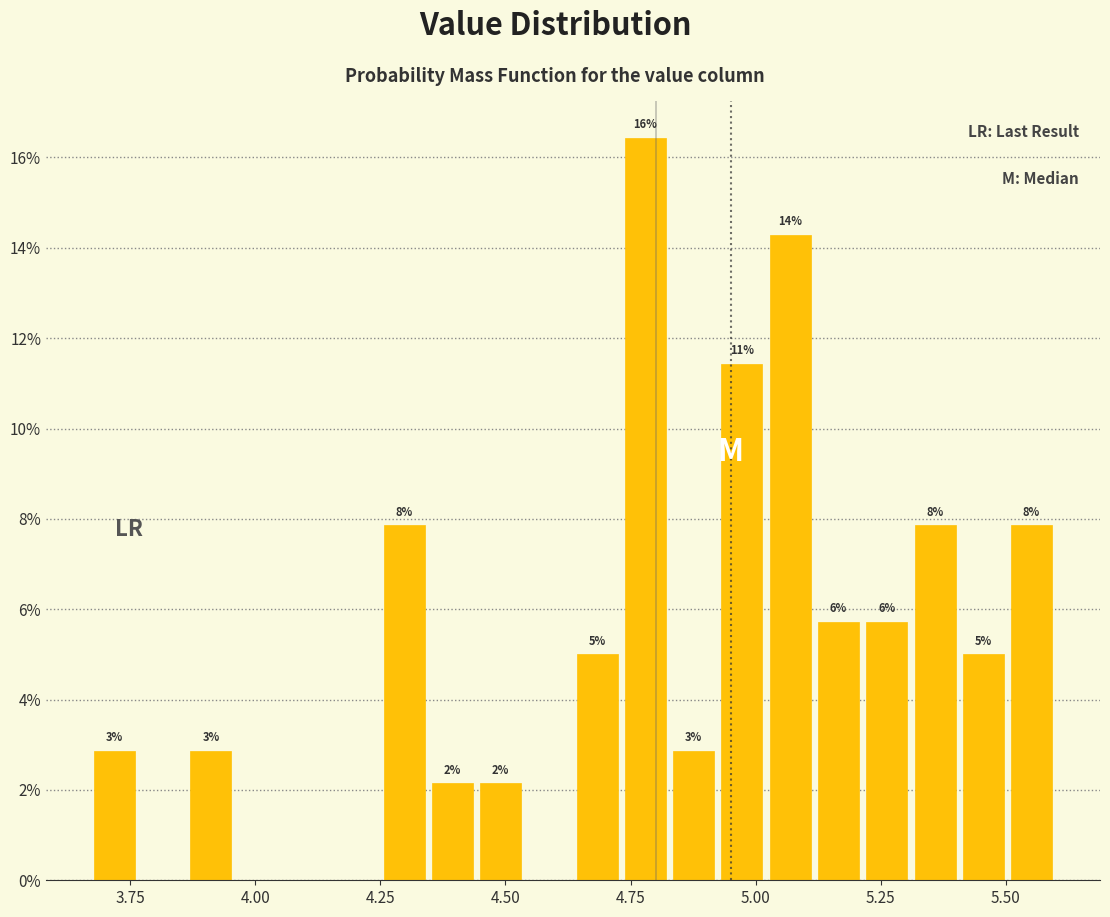

Around what value on the x-axis is the tallest bar? Give the approximate position of its centre, as read against the axis.

4.80